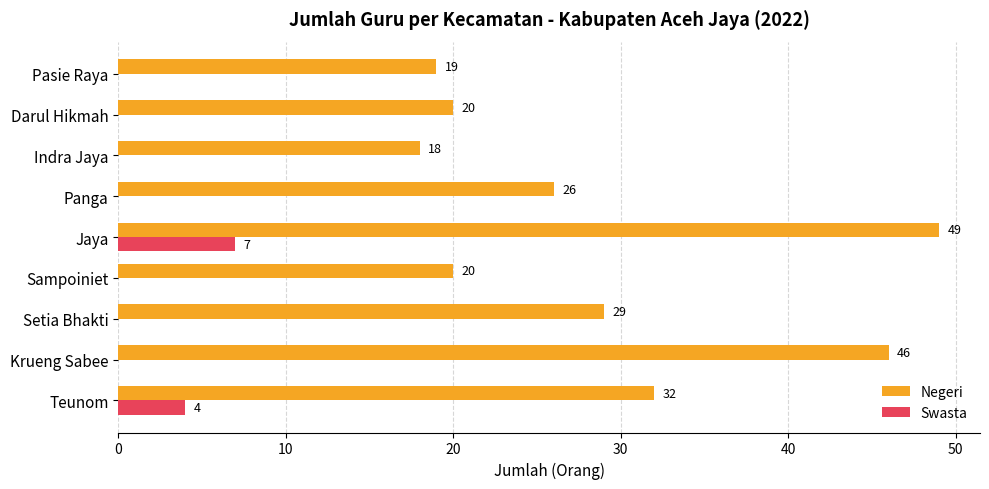

True or false: Negeri has a value of 44 at Panga.

False